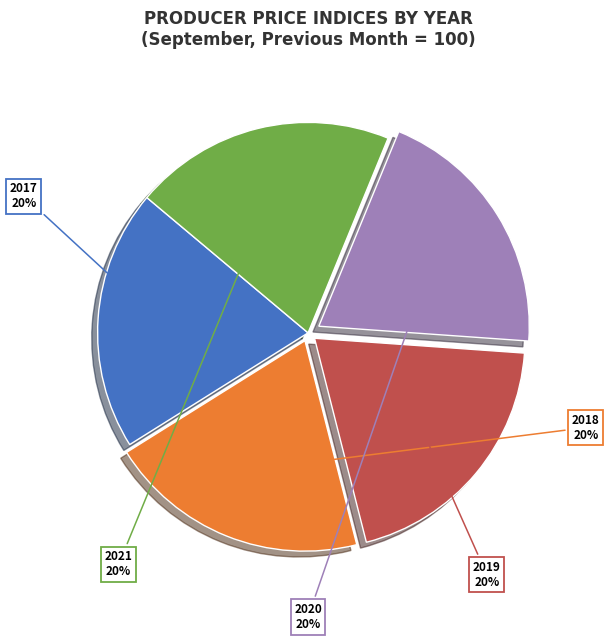

To the nearest percent, what is the average slice percentage?

20%